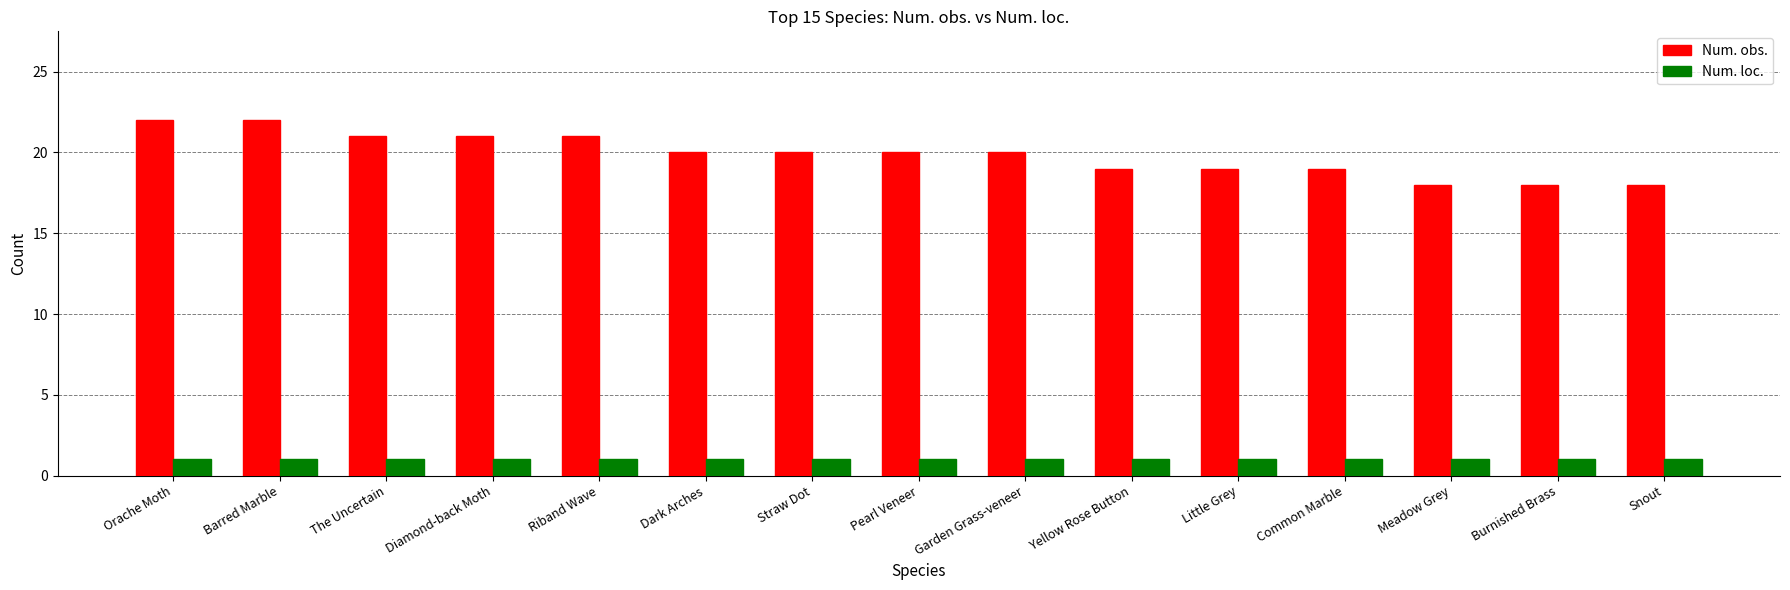

How many series are shown in this chart?

2